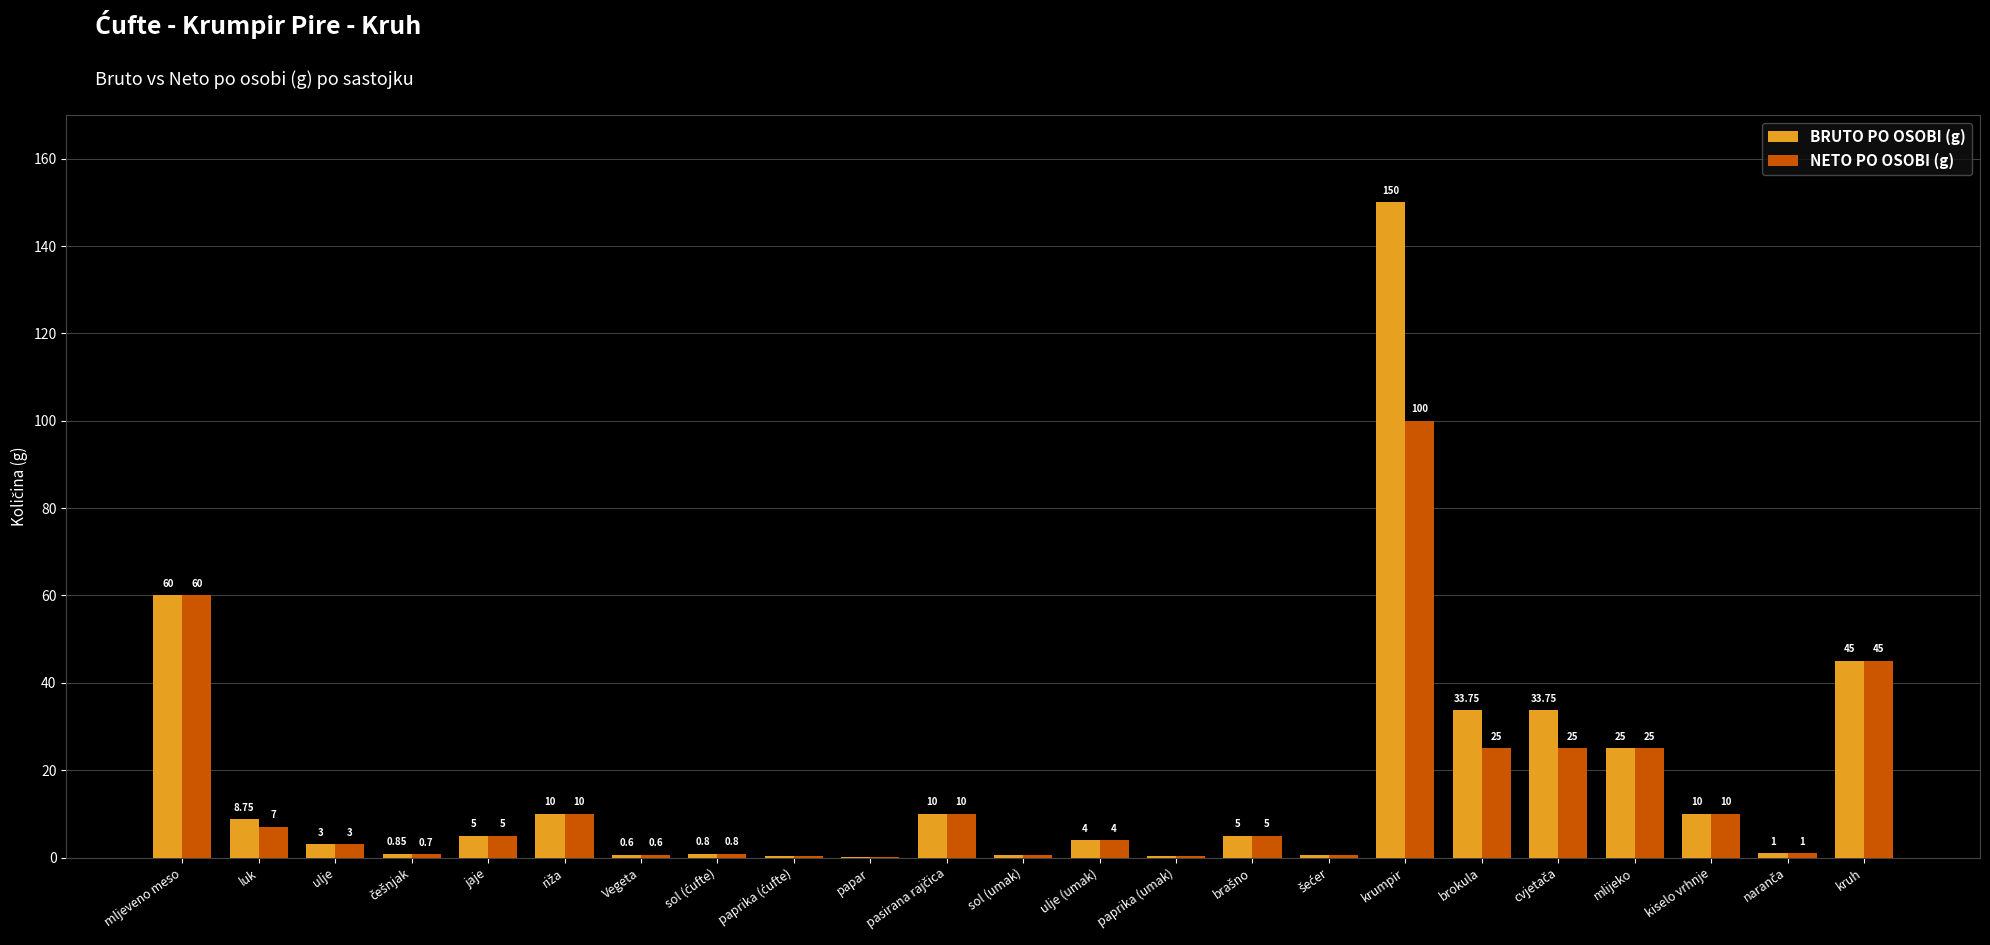

Where is BRUTO PO OSOBI (g) nearest to the value 75?

mljeveno meso